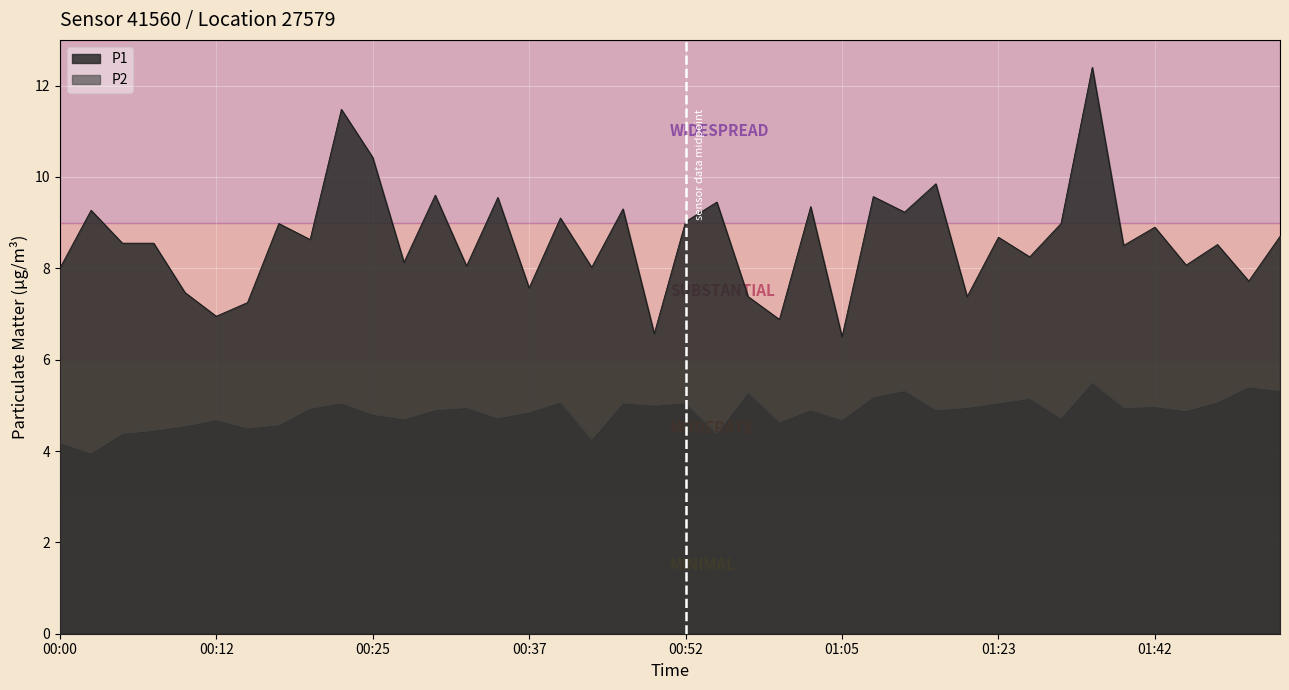

What is the approximate value of P1 at 00:00?

8.0